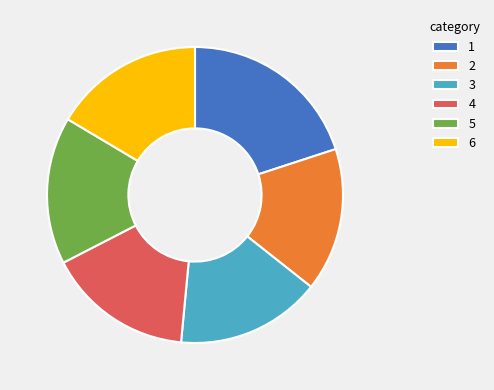

How many segments does this pie chart have?

6